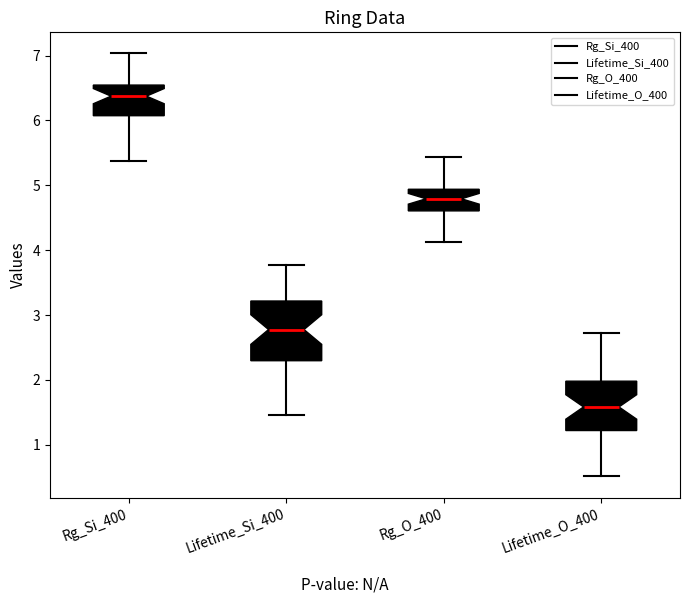

Where is the upper edge of the box for Lifetime_O_400 on the y-axis? The values are not printed on the chart, so give them approximately, as read against the axis.

2.0